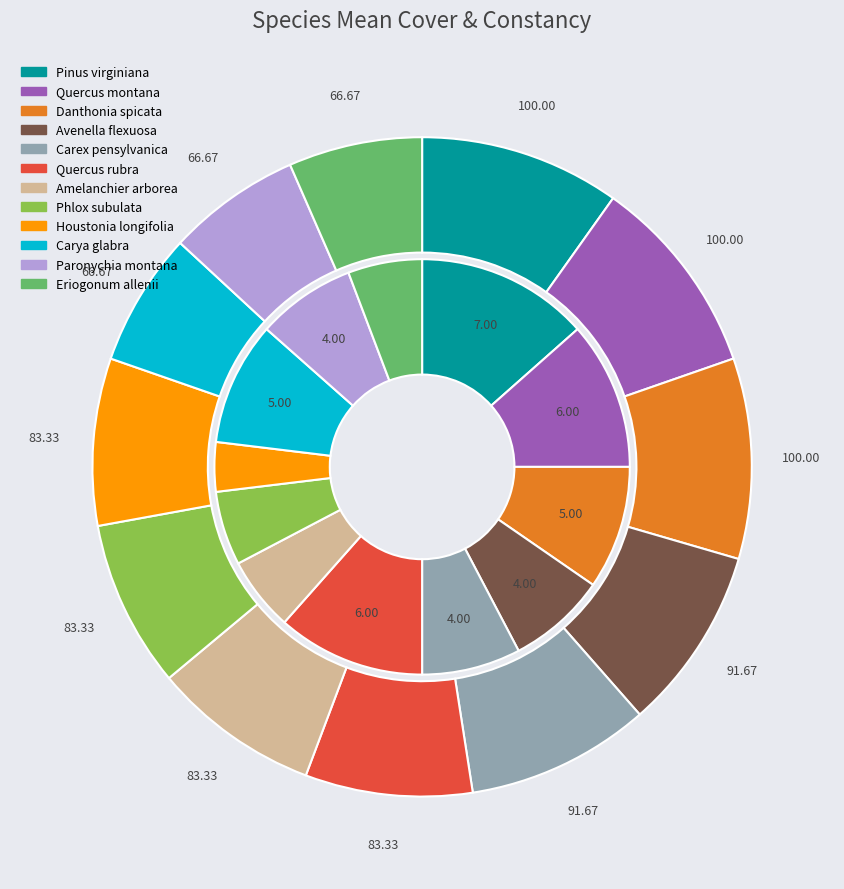

How many slices are in this pie chart?

12